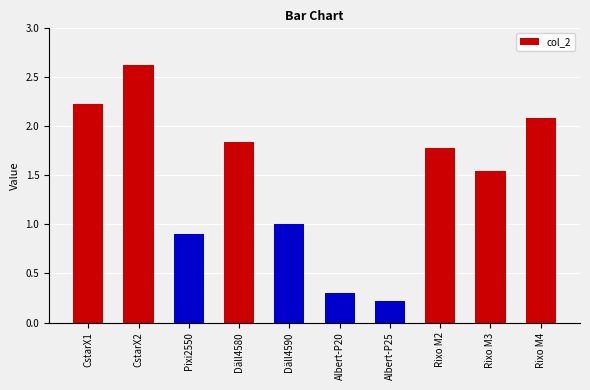

How many distinct data groups are displayed?

1